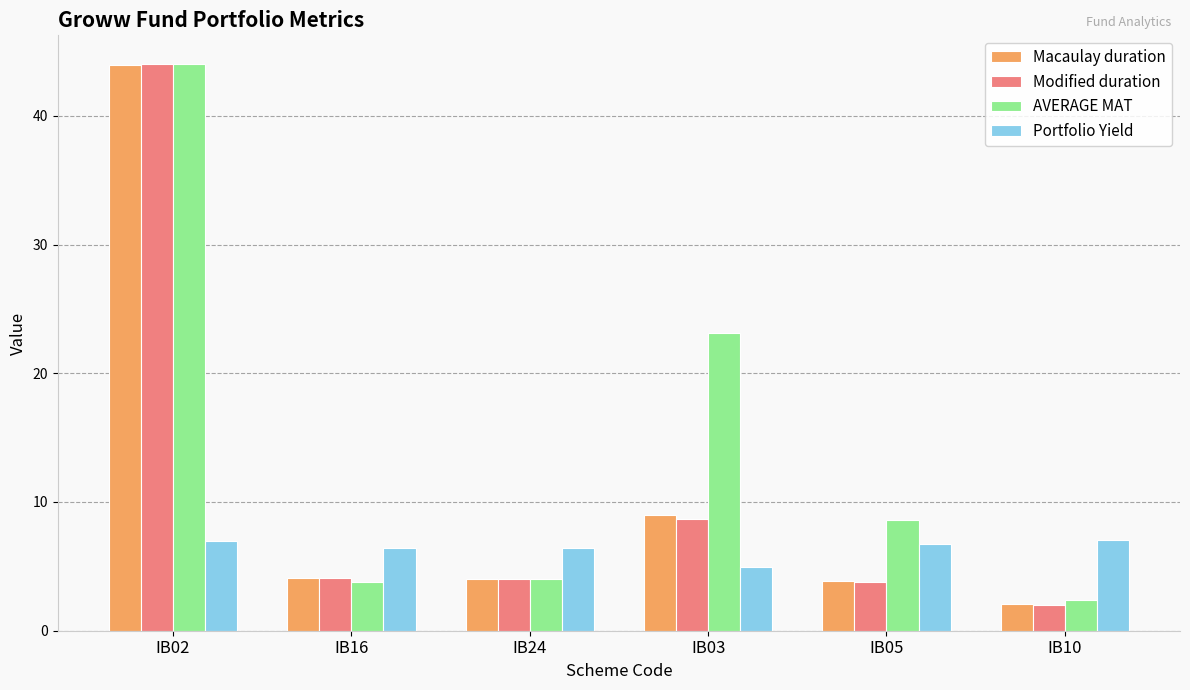

The value of Modified duration at IB10 is 2.0. True or false?

True